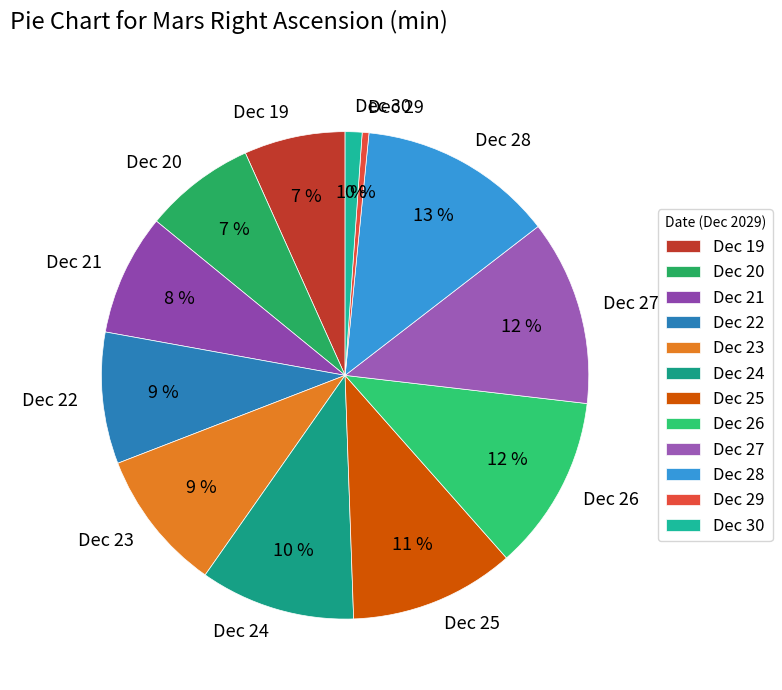

Is the sum of Dec 22 and Dec 30 greater than half?

No